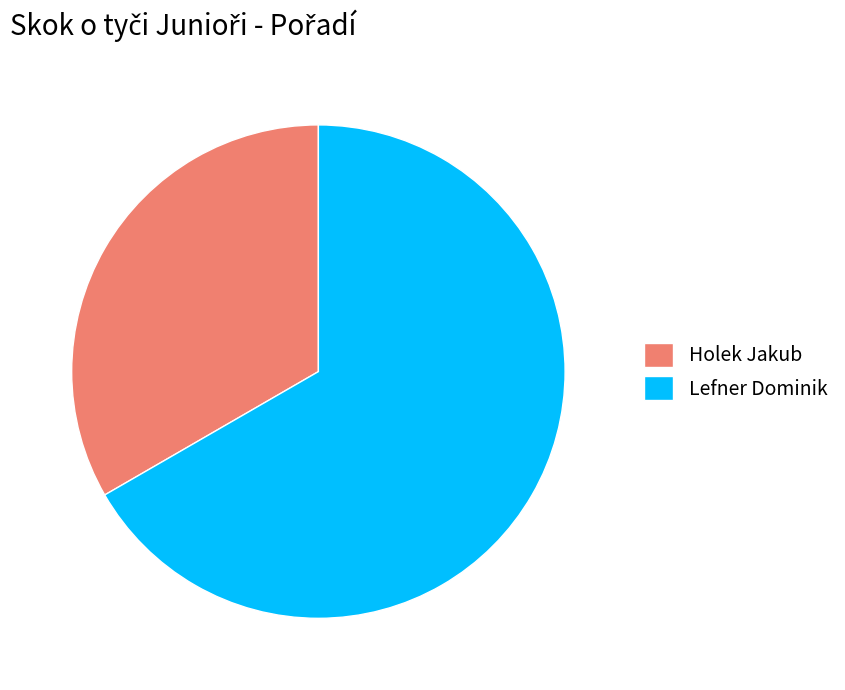

Between Holek Jakub and Lefner Dominik, which is larger?

Lefner Dominik